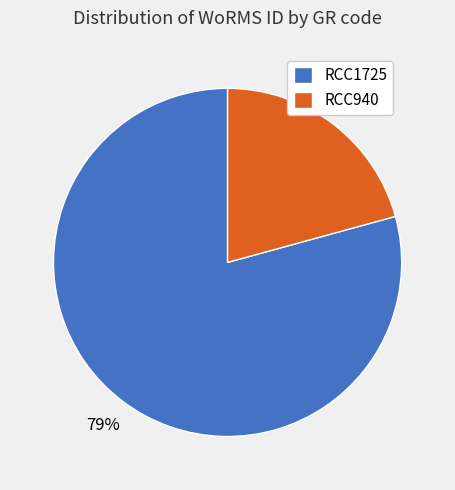

What percentage is the RCC940 slice, to the nearest percent?

21%